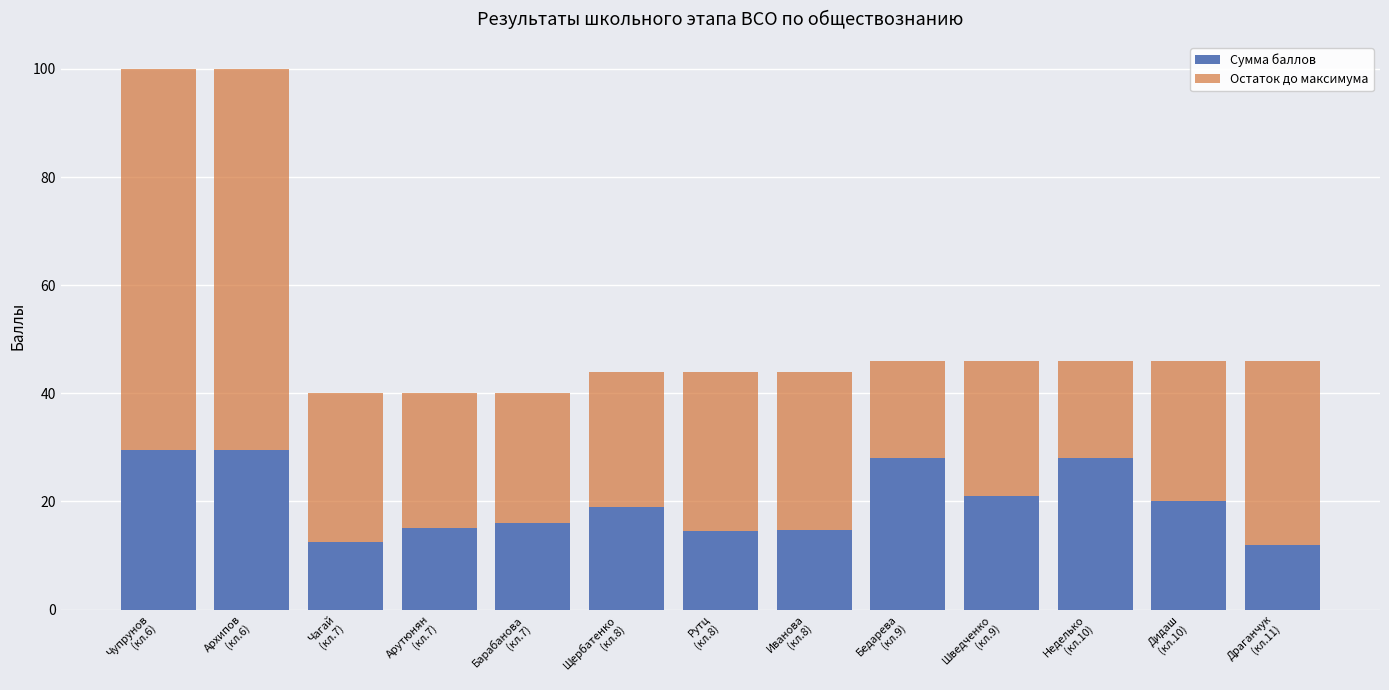

What is the maximum value for Сумма баллов?

29.5